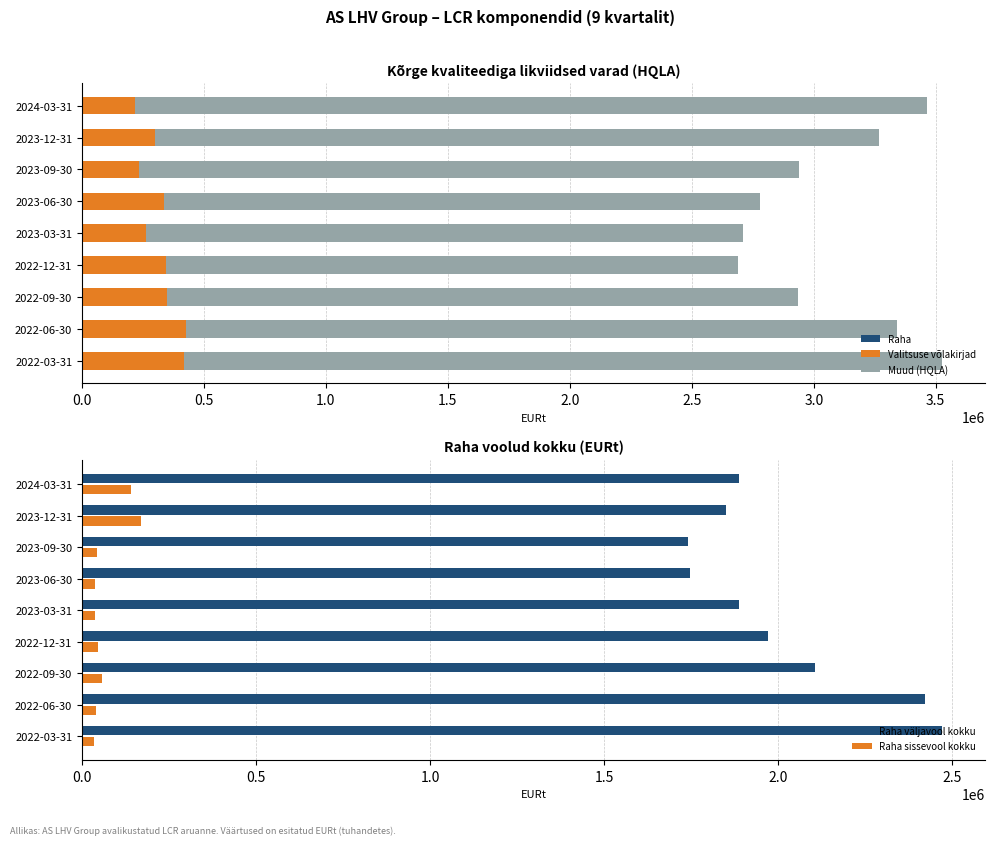

What is the difference between the second highest and minimum values in the Raha väljavool kokku series?

680869.8